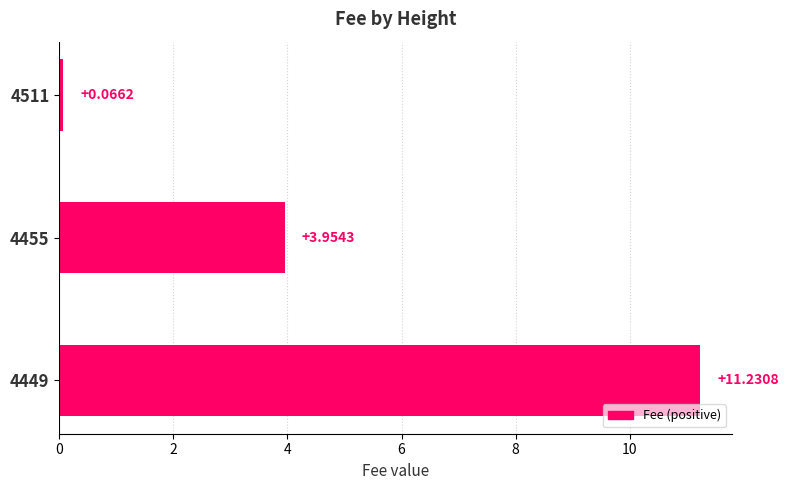

Does the chart contain stacked bars?

No